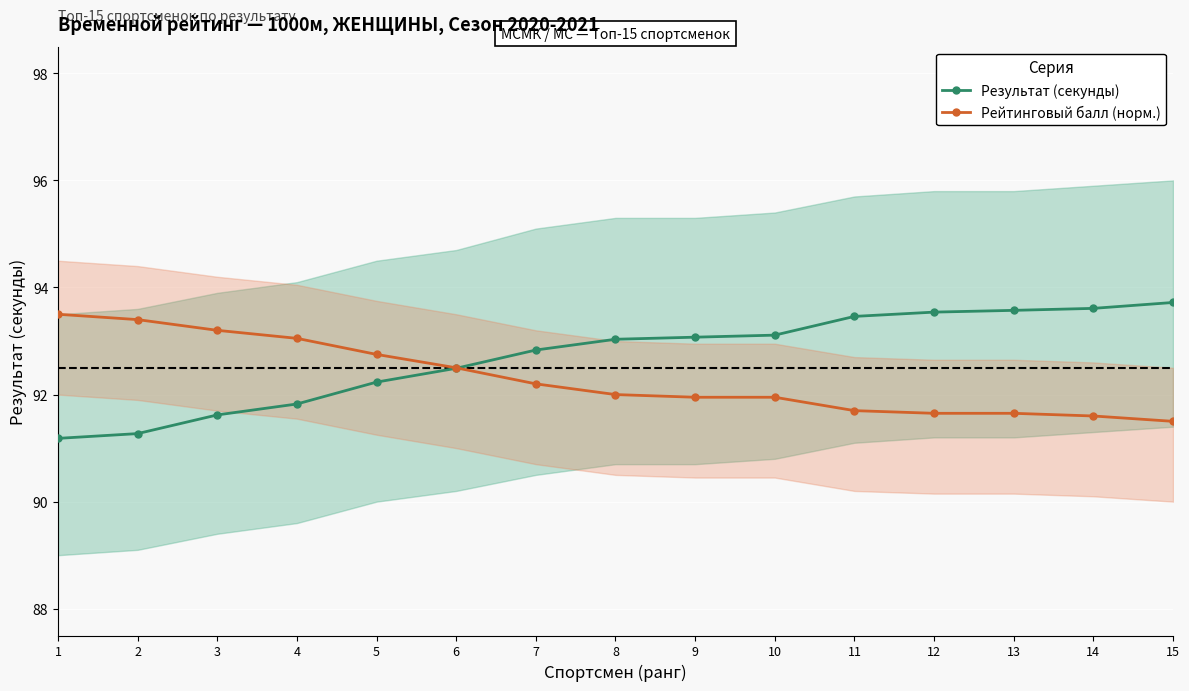

True or false: Результат (секунды) and Рейтинговый балл (норм.) cross at least once.

True